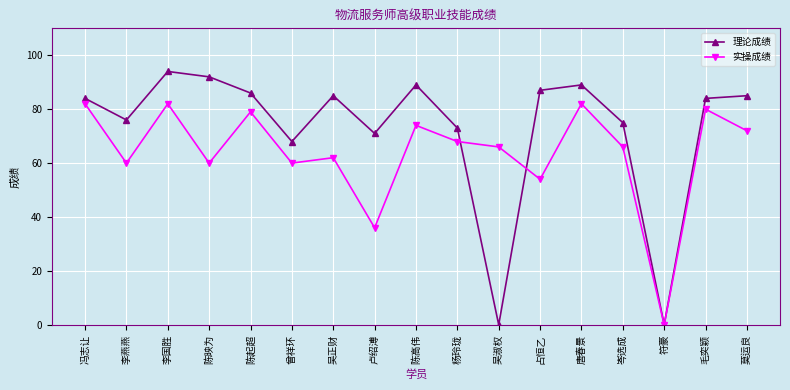

How many positive values does the 实操成绩 series have?

16